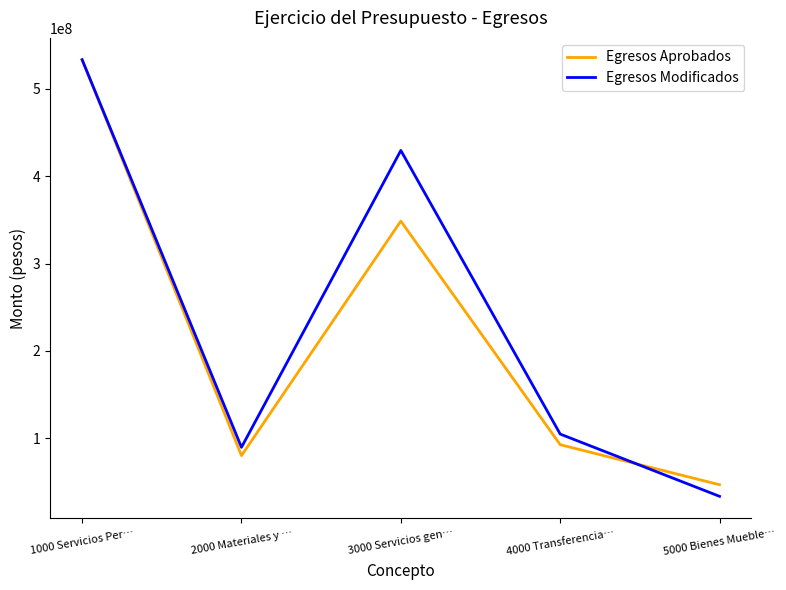

At which category does Egresos Aprobados reach its first local valley?

2000 Materiales y …